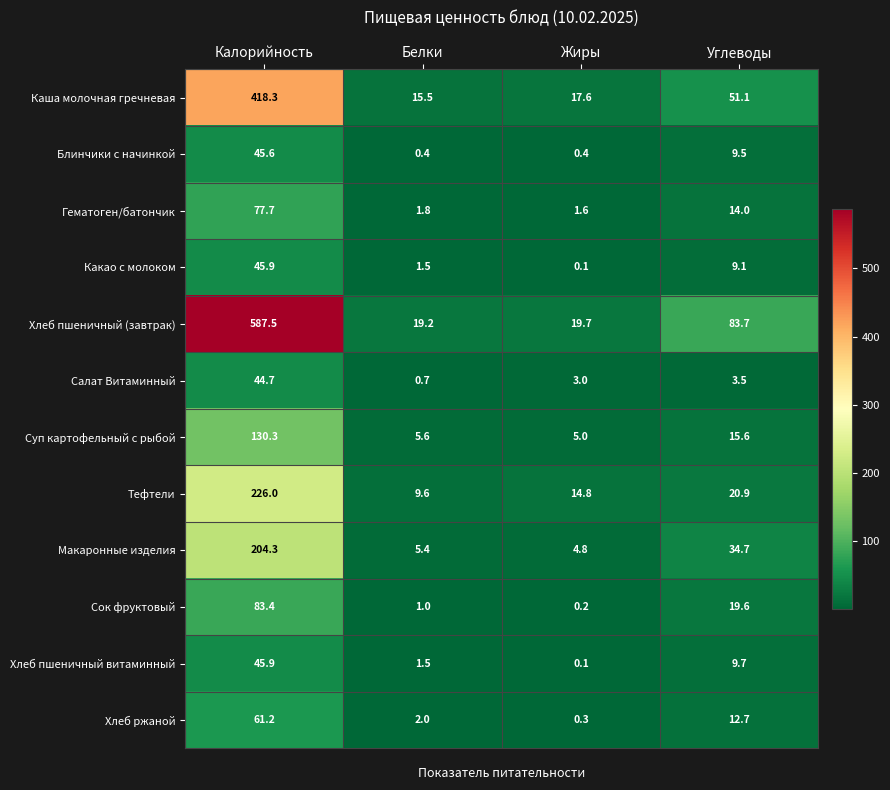

Which series has the largest total across all categories?

Хлеб пшеничный (завтрак)